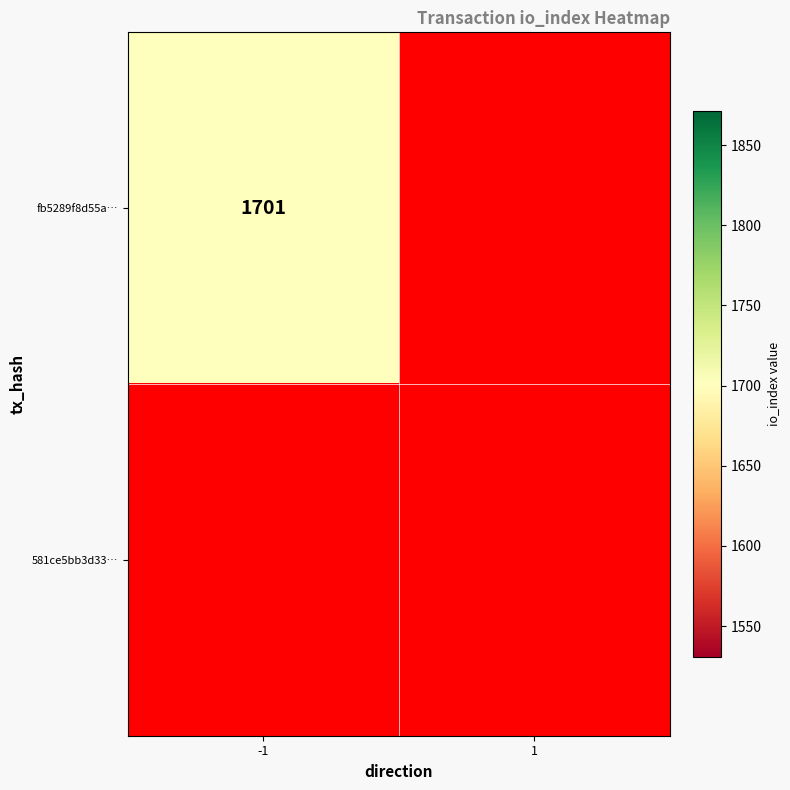

Rank the series by their average value, from highest to lowest.

581ce5bb3d33ad1eaf4c1d472545ccedbc54976, fb5289f8d55ad82182471d757a837ea66f40777